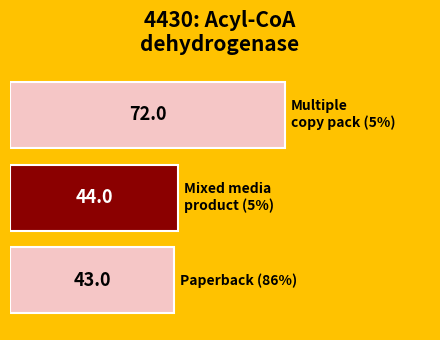

Does the chart contain any negative values?

No